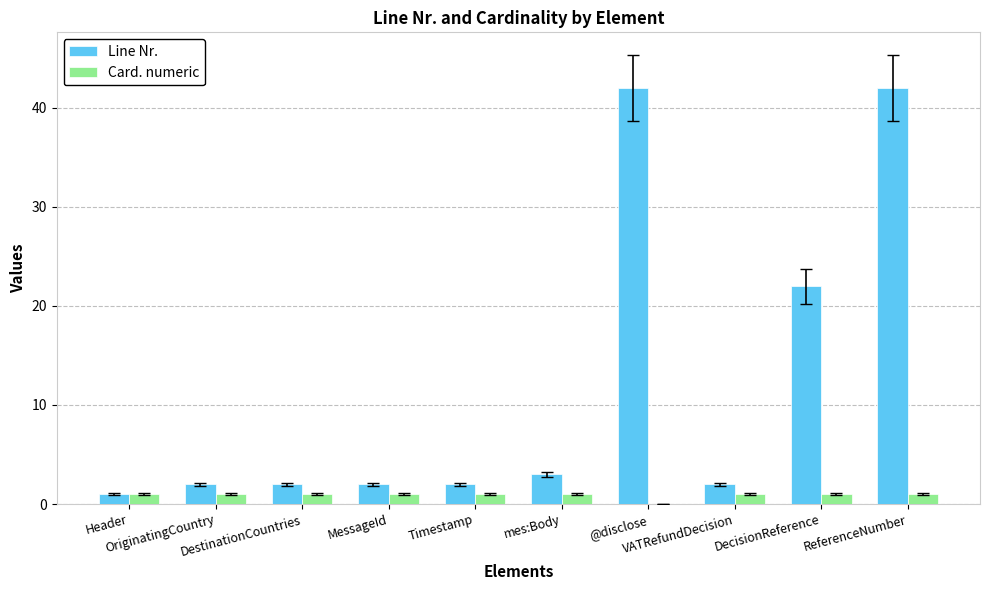

Reading left to right, transcribe all the data shown in this chart.

Line Nr.: 1	2	2	2	2	3	42	2	22	42
Card. numeric: 1	1	1	1	1	1	0	1	1	1